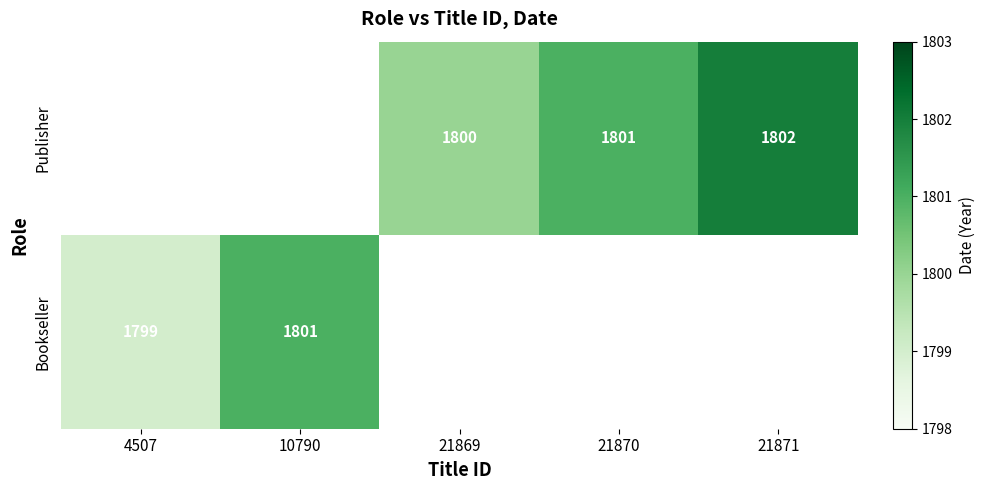

The value of Publisher at 21869 is 2602. True or false?

False